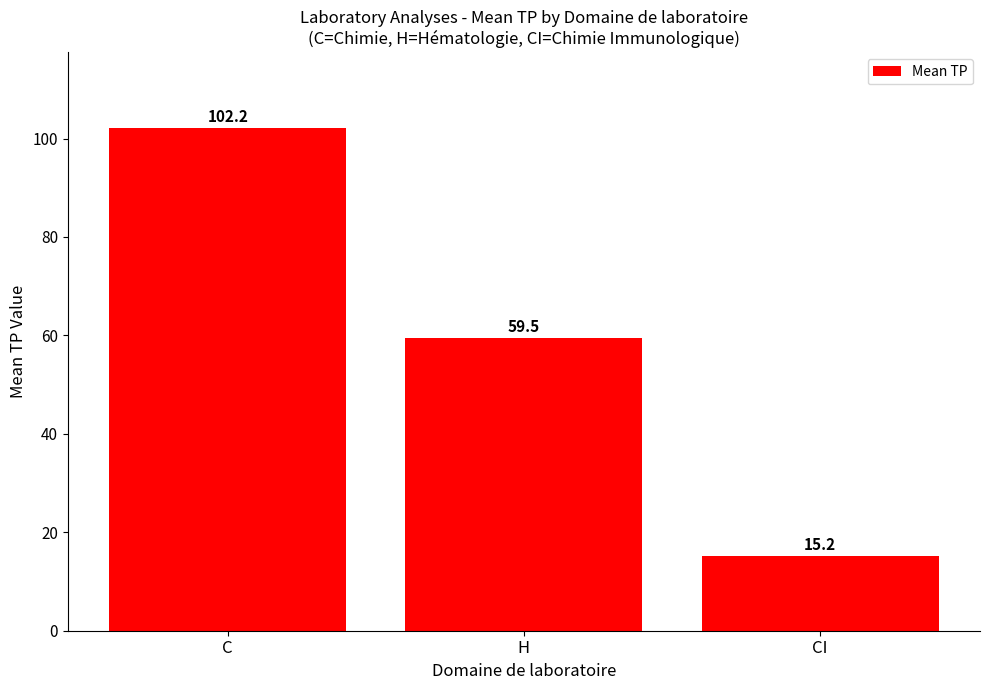

Reading left to right, transcribe all the data shown in this chart.

C=102.2	H=59.5	CI=15.2